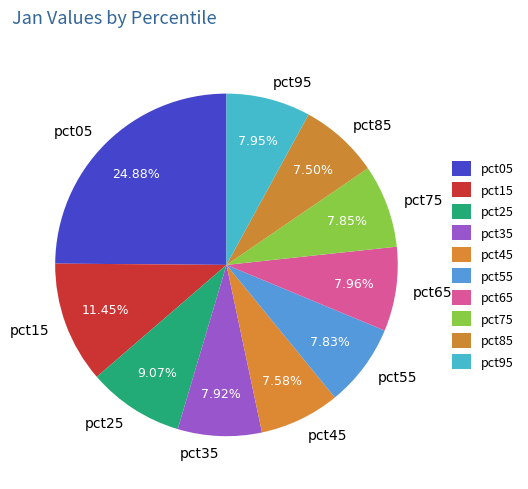

What is the largest slice in the pie chart?

pct05